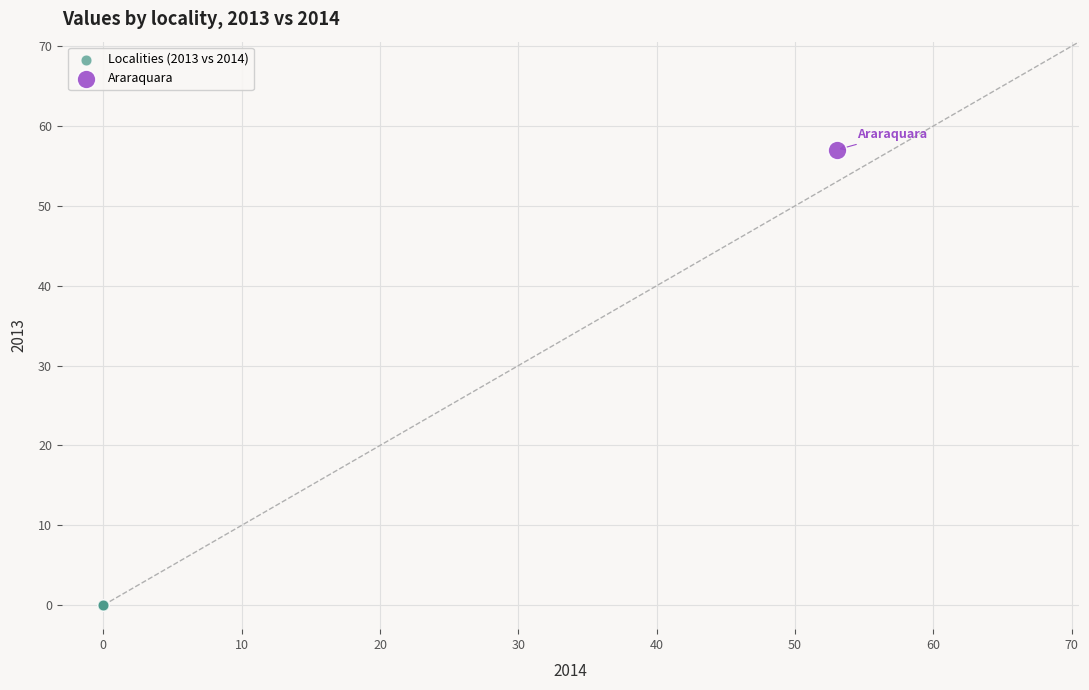

Which series contains the lowest Y value?

Localities (2013 vs 2014)